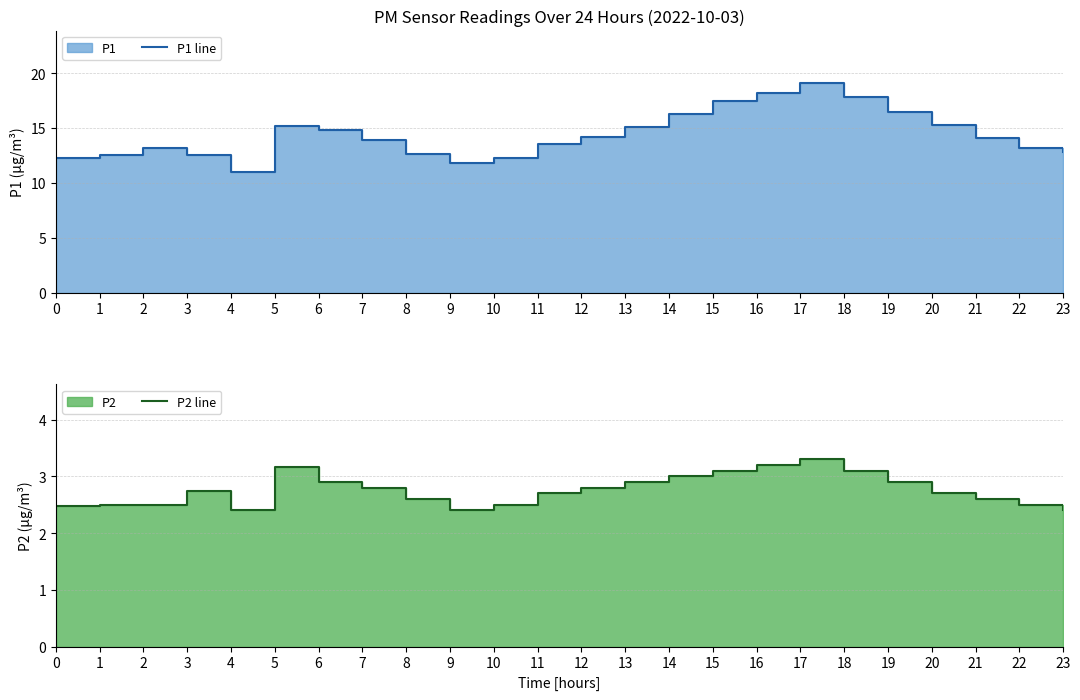

What is the difference between the P2 line values at 22 and 17?

0.8